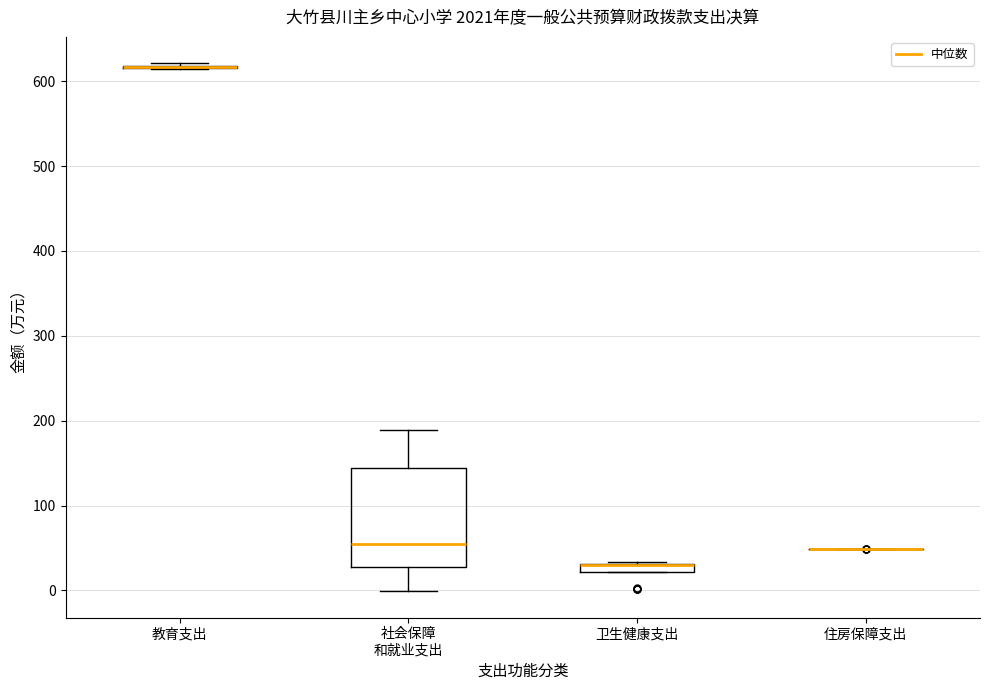

Which box is the tallest, from its lower edge to its upper edge?

社会保障 和就业支出